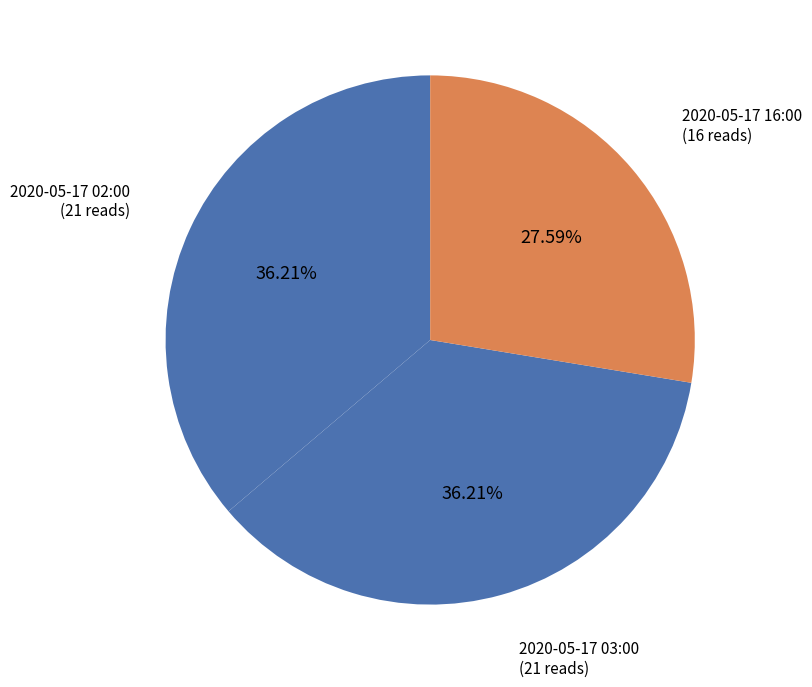

Combined, do 2020-05-17 03:00 and 2020-05-17 02:00 account for over 50%?

Yes